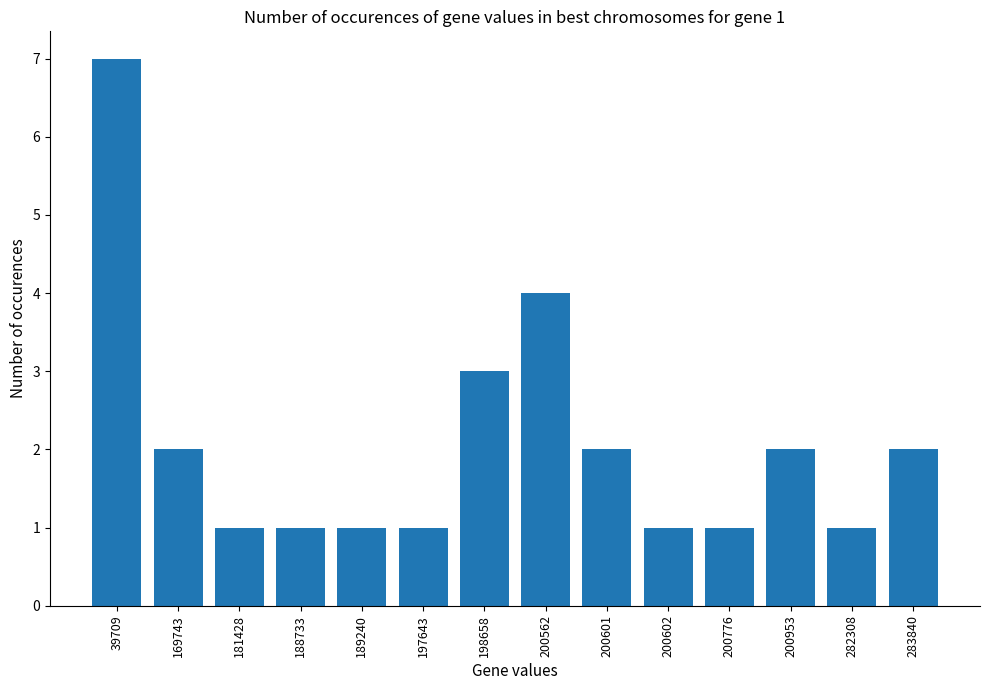

What is the ratio of the value at 189240 to the value at 188733?

1.0